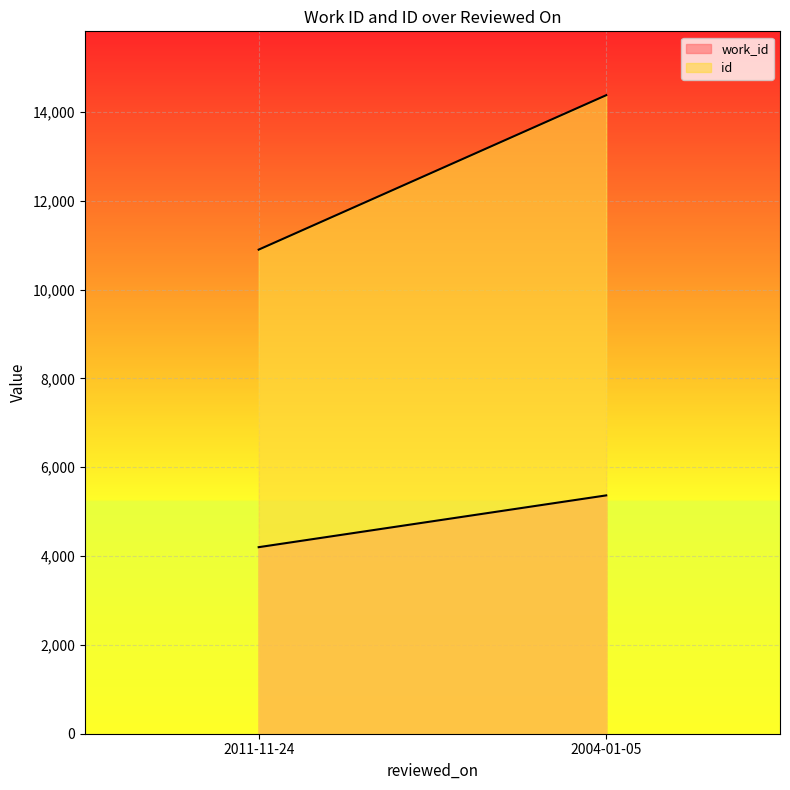

Rank the series at 2004-01-05 from highest to lowest value.

id, work_id